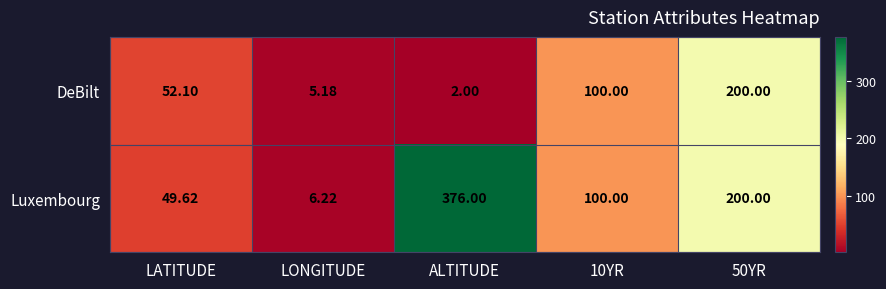

At which category is the sum across all series the highest?

50YR